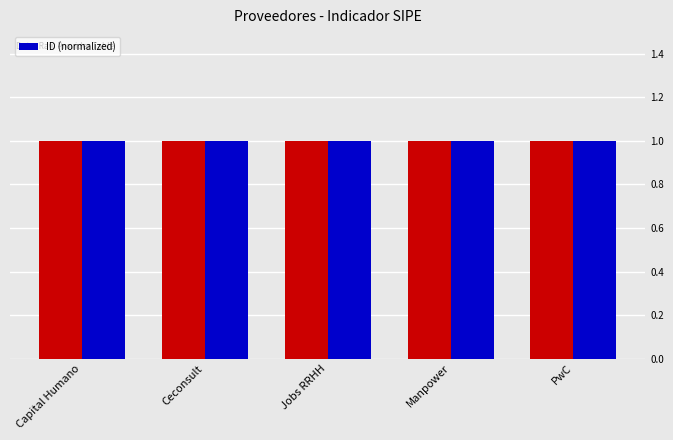

Reading right to left, list all the values displayed in this chart.

PwC=1.0	Manpower=1.0	Jobs RRHH=1.0	Ceconsult=1.0	Capital Humano=1.0